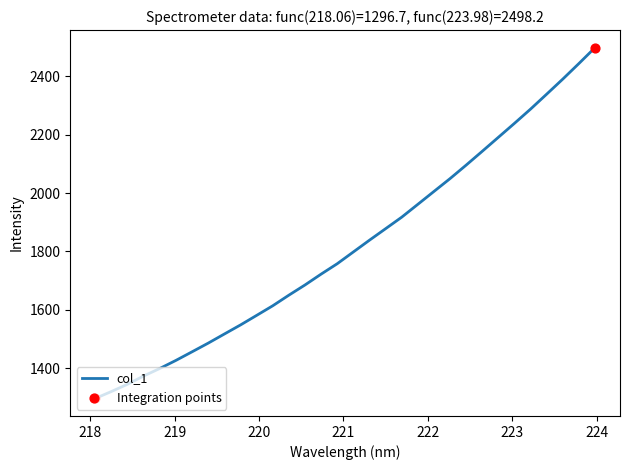

What is the maximum value shown in the chart?

2498.2